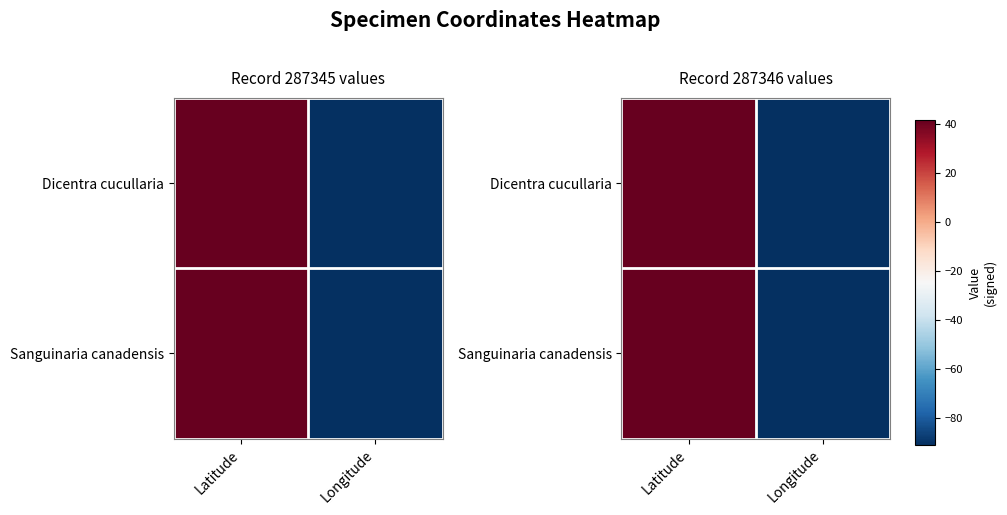

At how many categories does at least one series exceed 17?

1